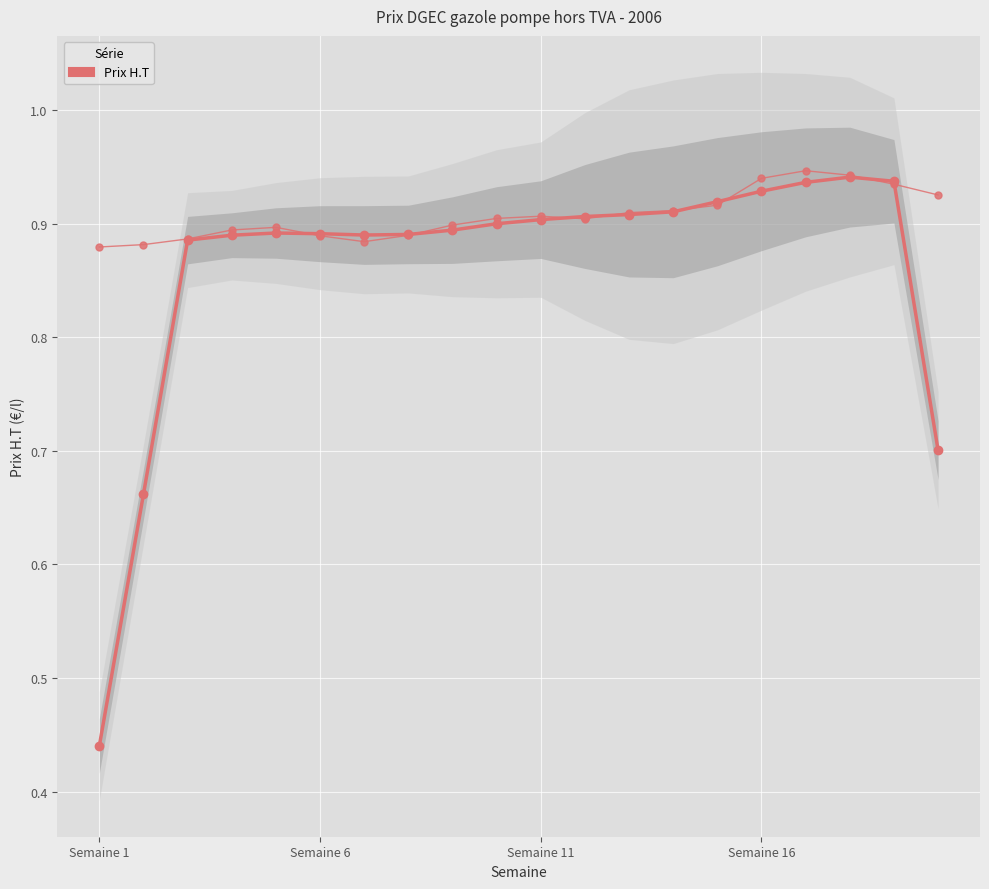

How many points are higher than both their immediate neighbors (excluding endpoints)?

3